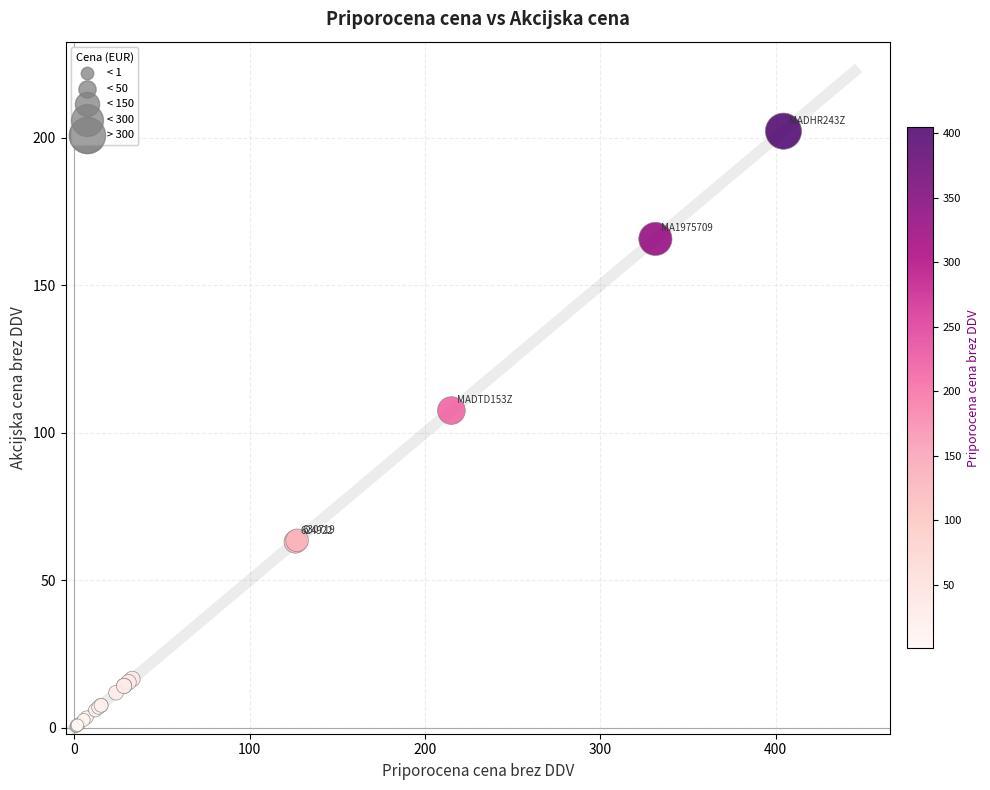

What Y value in the scatter plot is closest to 101?

107.5